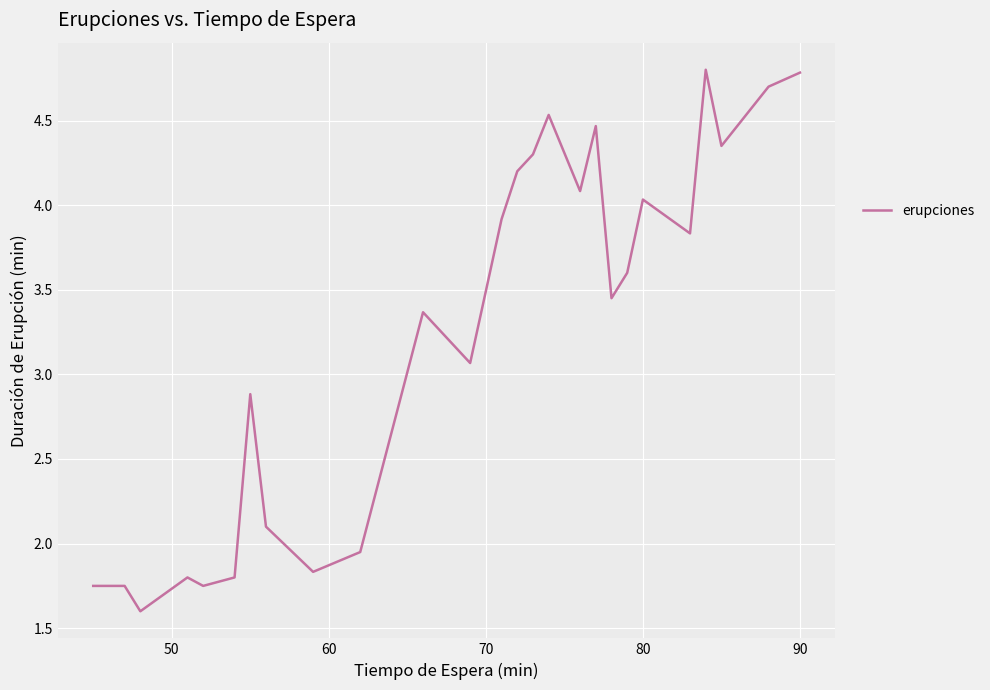

What is the difference between the maximum and minimum values?

3.2